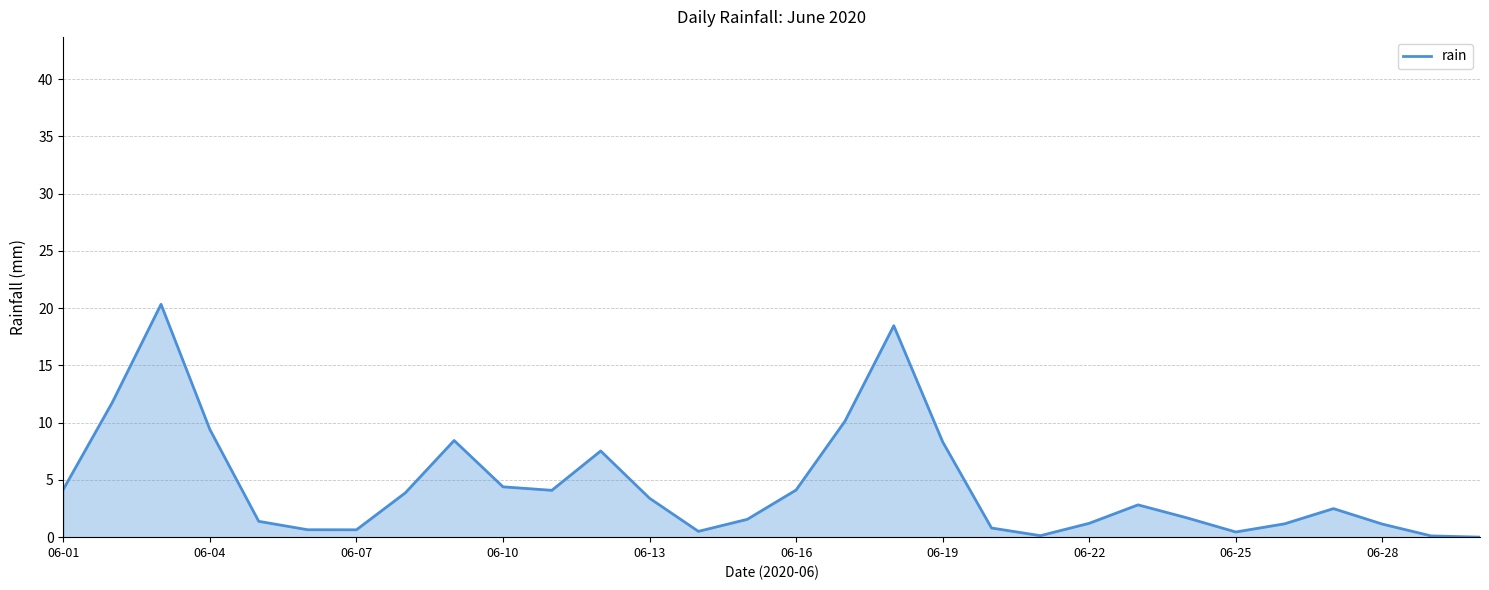

What is the maximum value shown in the chart?

20.3